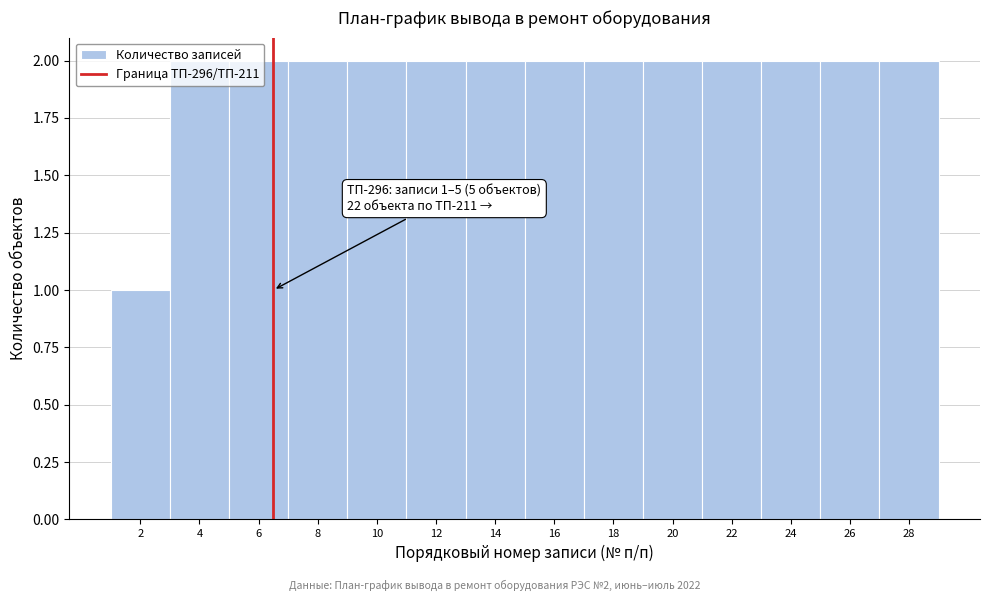

What is the sum of the values at 28 and 26?

4